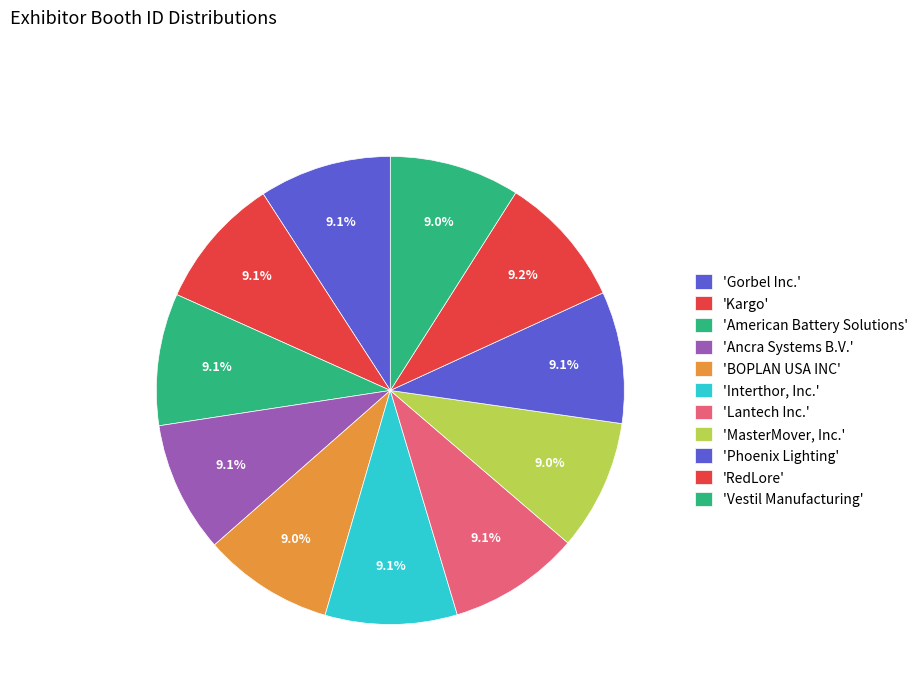

How many slices are in this pie chart?

11